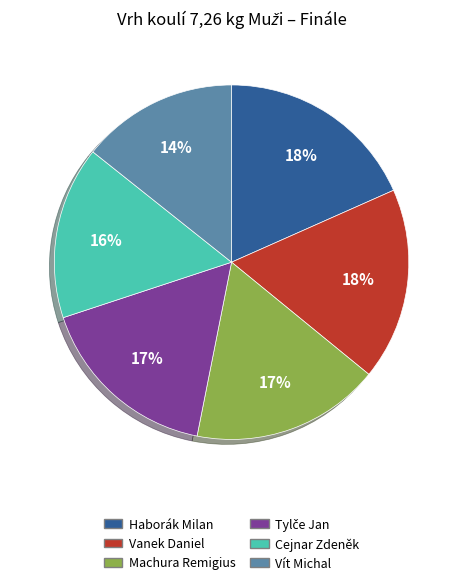

Is the sum of Machura Remigius and Cejnar Zdeněk greater than half?

No